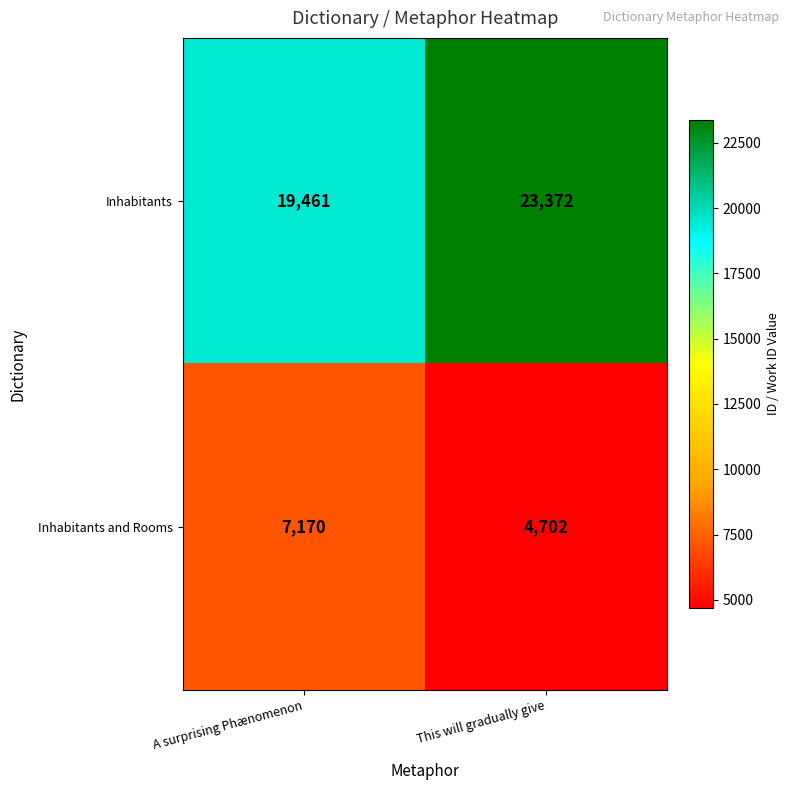

List the series in order of their overall mean, lowest first.

Inhabitants and Rooms, Inhabitants